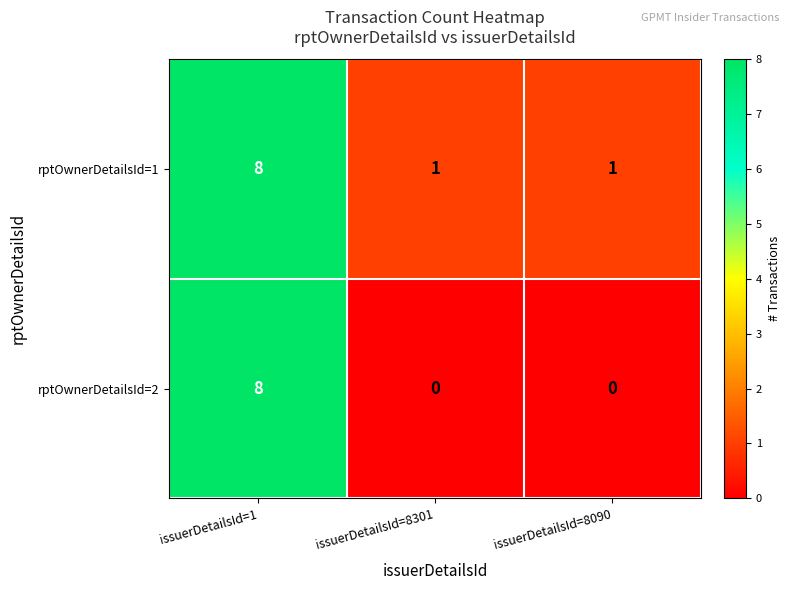

Reading right to left, list all the values displayed in this chart.

rptOwnerDetailsId=1: issuerDetailsId=8090=1	issuerDetailsId=8301=1	issuerDetailsId=1=8
rptOwnerDetailsId=2: issuerDetailsId=8090=0	issuerDetailsId=8301=0	issuerDetailsId=1=8